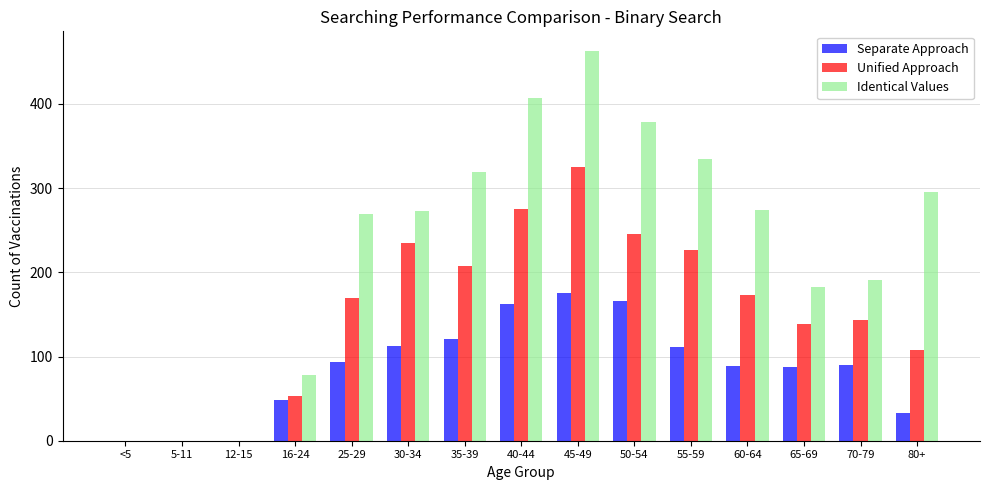

How many series are shown in this chart?

3